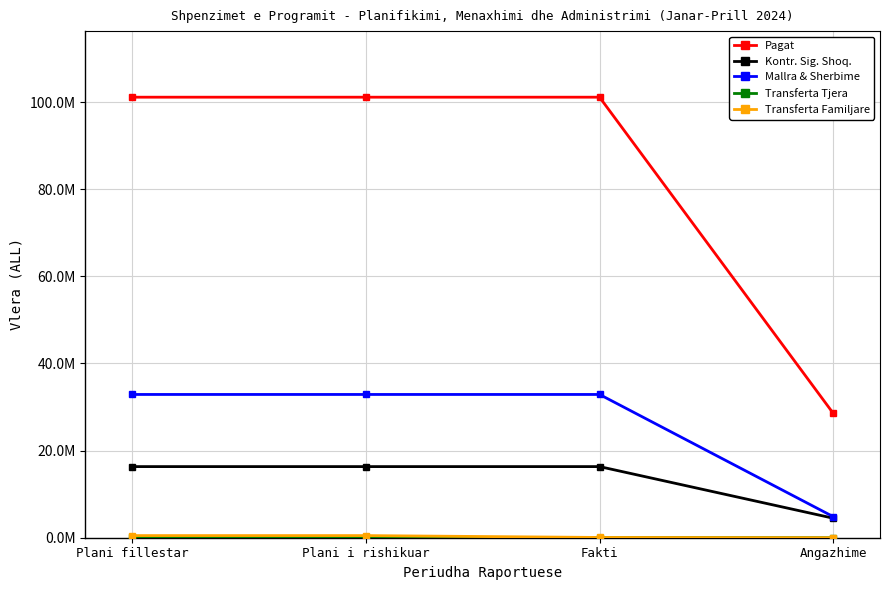

Is it true that Pagat equals 39456738 at Fakti?

False